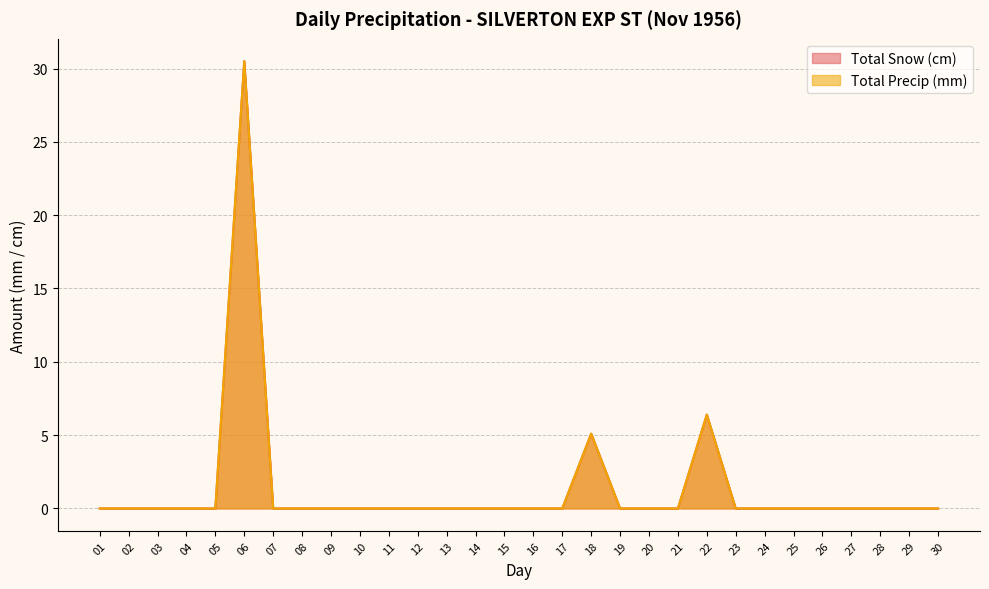

Which category has the lowest value across all series?

01